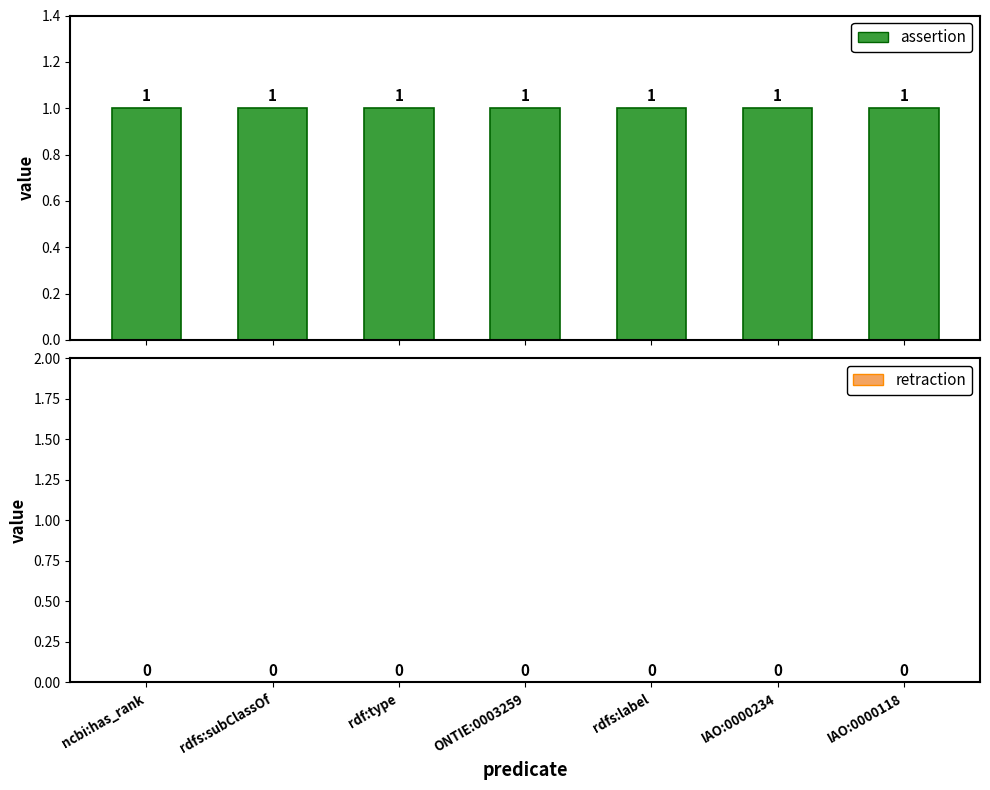

Which category has the highest value across all series?

ncbi:has_rank